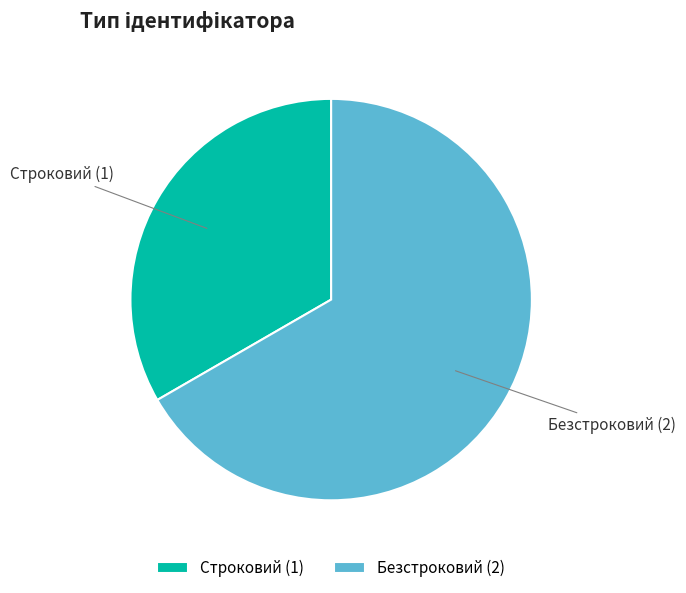

Count the number of slices in the pie.

2